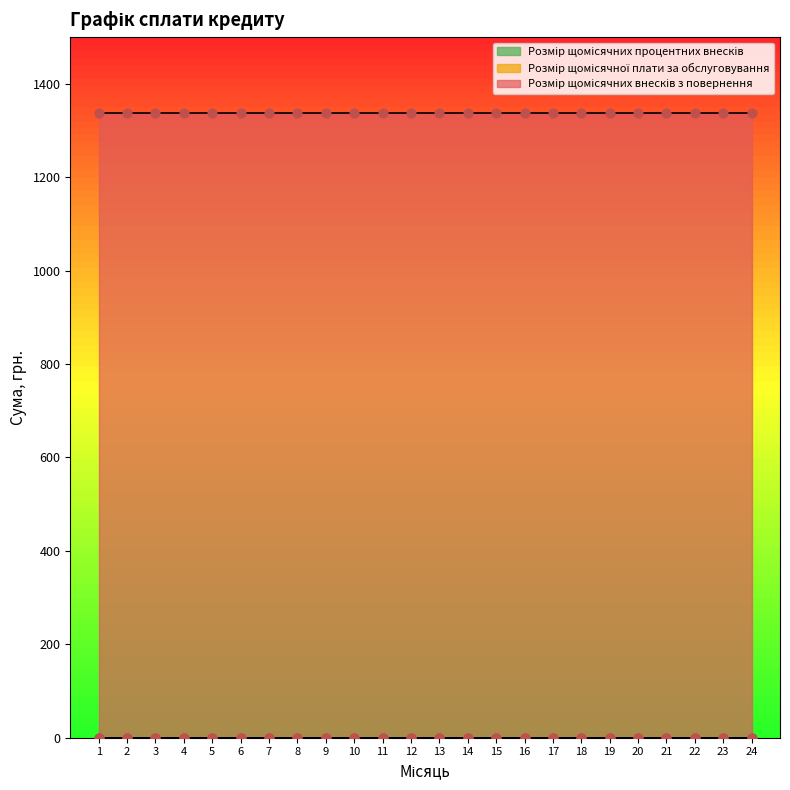

Which series has the widest spread of Y values?

Розмір щомісячних внесків з повернення